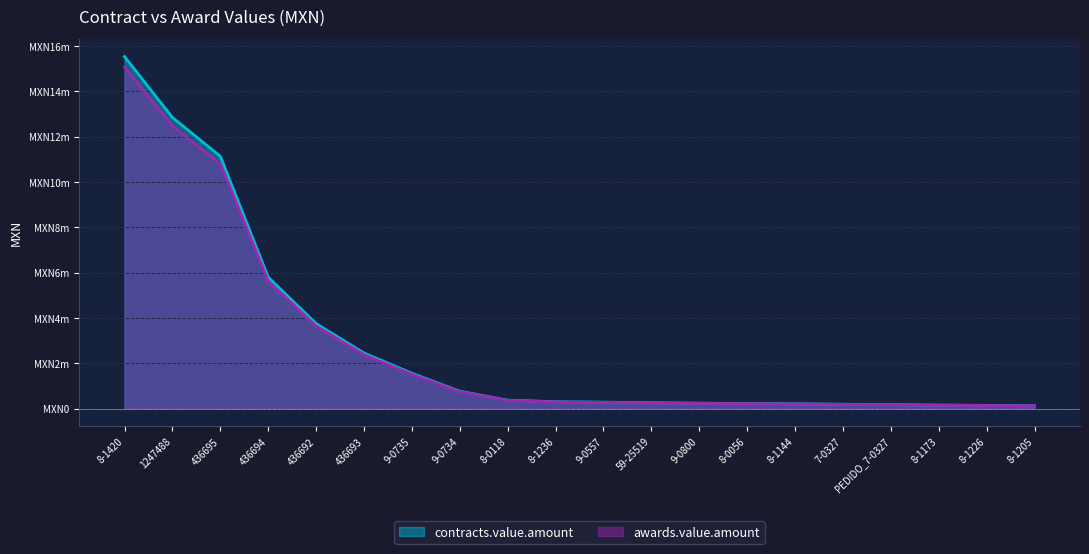

True or false: awards.value.amount has a value of 207000.0 at PEDIDO_7-0327.

True